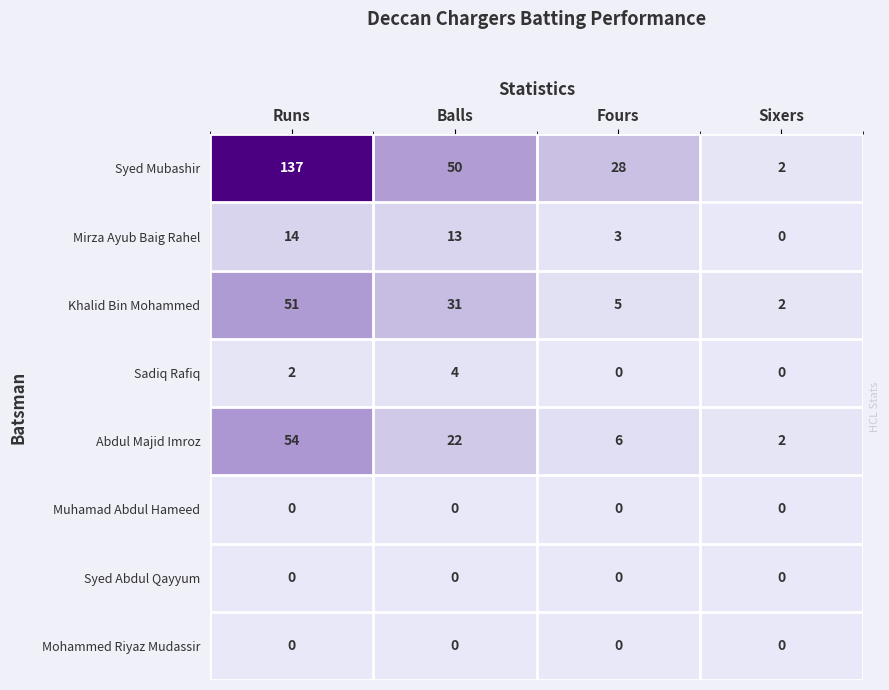

What is the difference between the maximum and minimum values in the Khalid Bin Mohammed series?

49